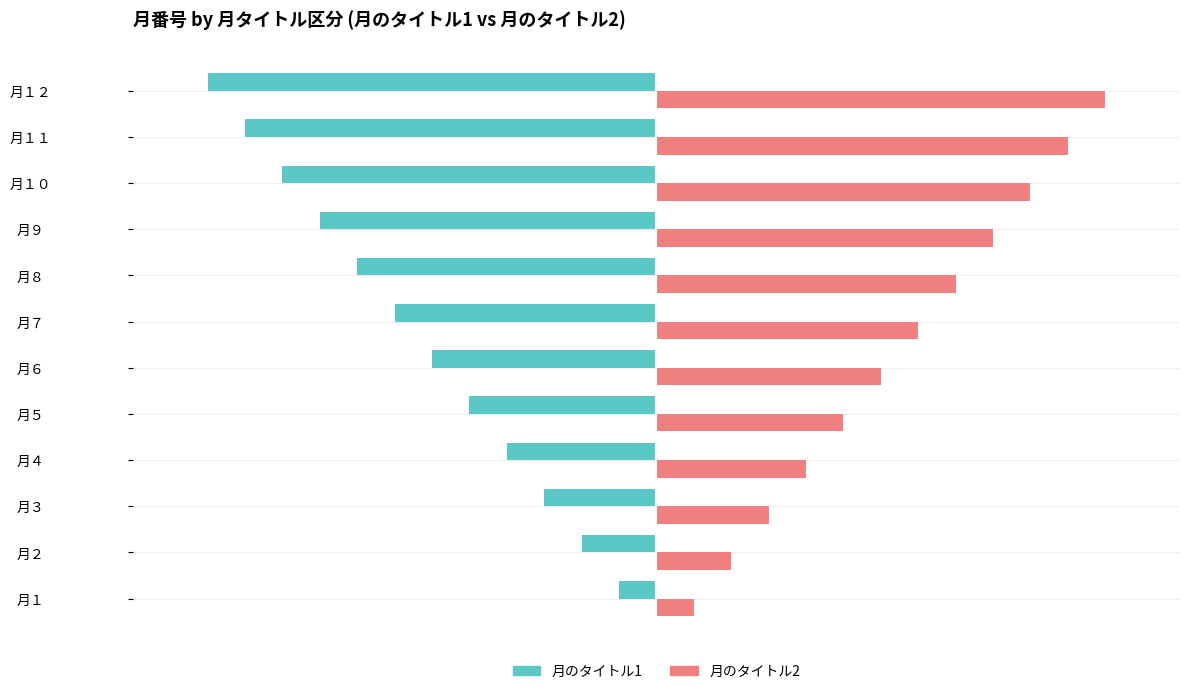

Is the value of 月のタイトル1 at 月１０ greater than the value of 月のタイトル2 at 月１２?

No